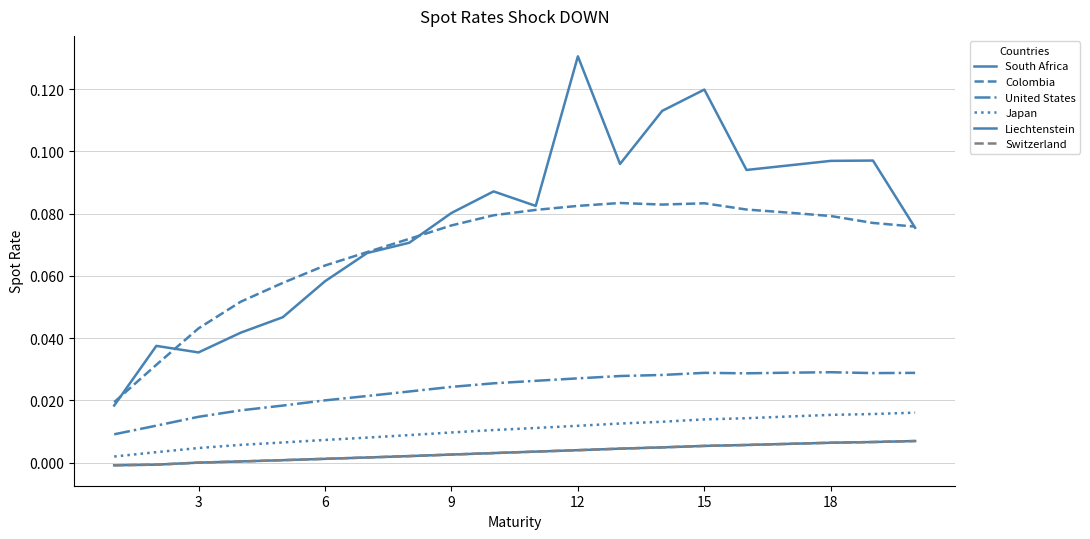

Reading right to left, list all the values displayed in this chart.

South Africa: 0.1	0.1	0.1	0.1	0.1	0.1	0.1	0.1	0.1	0.1	0.1	0.1	0.1	0.1	0.1	0.0	0.0	0.0	0.0	0.0
Colombia: 0.1	0.1	0.1	0.1	0.1	0.1	0.1	0.1	0.1	0.1	0.1	0.1	0.1	0.1	0.1	0.1	0.1	0.0	0.0	0.0
United States: 0.0	0.0	0.0	0.0	0.0	0.0	0.0	0.0	0.0	0.0	0.0	0.0	0.0	0.0	0.0	0.0	0.0	0.0	0.0	0.0
Japan: 0.0	0.0	0.0	0.0	0.0	0.0	0.0	0.0	0.0	0.0	0.0	0.0	0.0	0.0	0.0	0.0	0.0	0.0	0.0	0.0
Liechtenstein: 0.0	0.0	0.0	0.0	0.0	0.0	0.0	0.0	0.0	0.0	0.0	0.0	0.0	0.0	0.0	0.0	0.0	0.0	-0.0	-0.0
Switzerland: 0.0	0.0	0.0	0.0	0.0	0.0	0.0	0.0	0.0	0.0	0.0	0.0	0.0	0.0	0.0	0.0	0.0	0.0	-0.0	-0.0